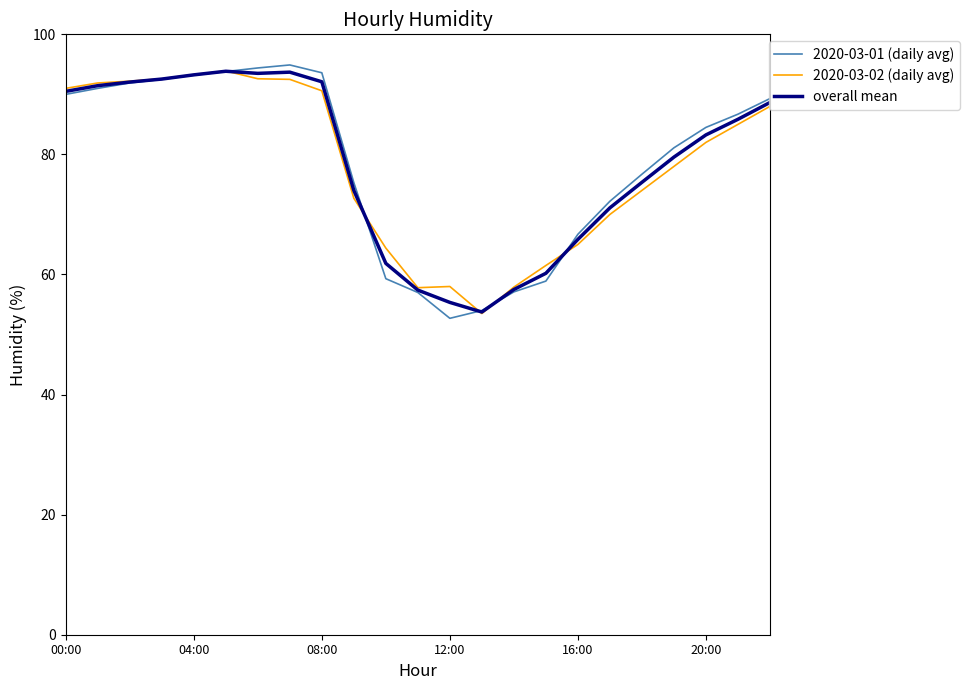

What is the maximum value for 2020-03-01 (daily avg)?

94.9